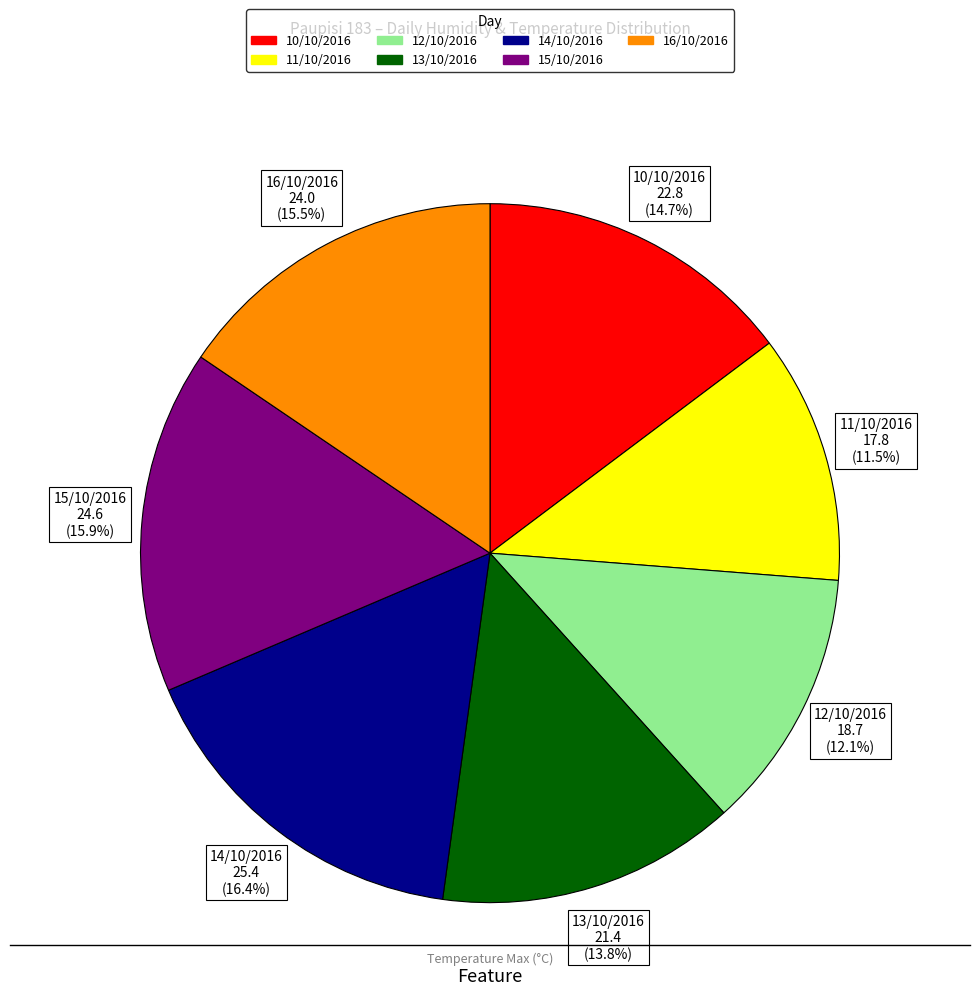

How many segments does this pie chart have?

7